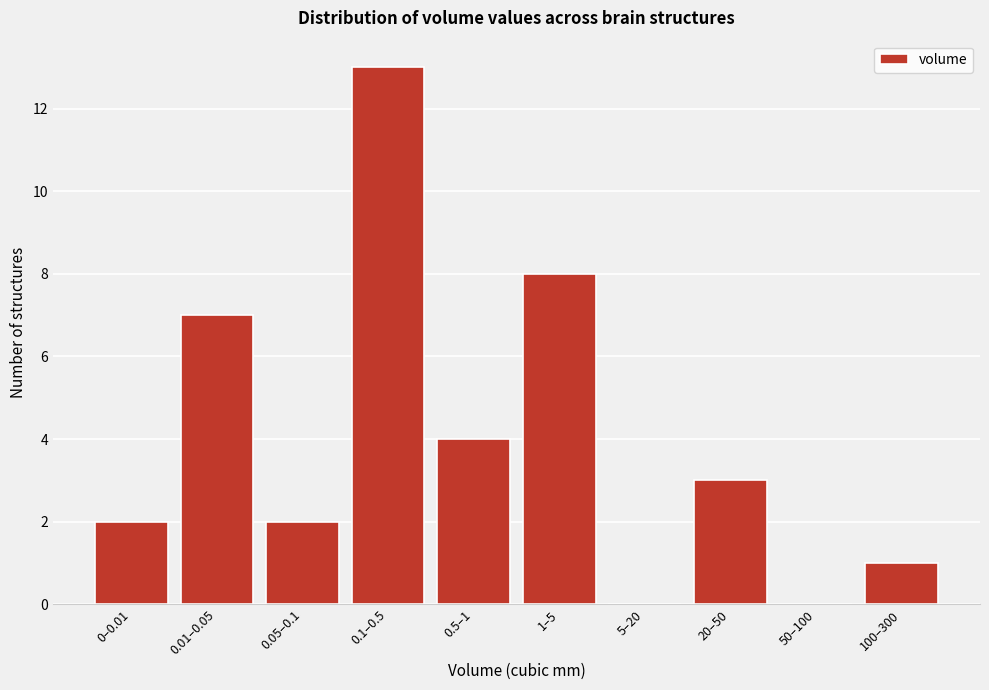

Reading left to right, what are all the values shown in this chart?

0–0.01=2	0.01–0.05=7	0.05–0.1=2	0.1–0.5=13	0.5–1=4	1–5=8	5–20=0	20–50=3	50–100=0	100–300=1